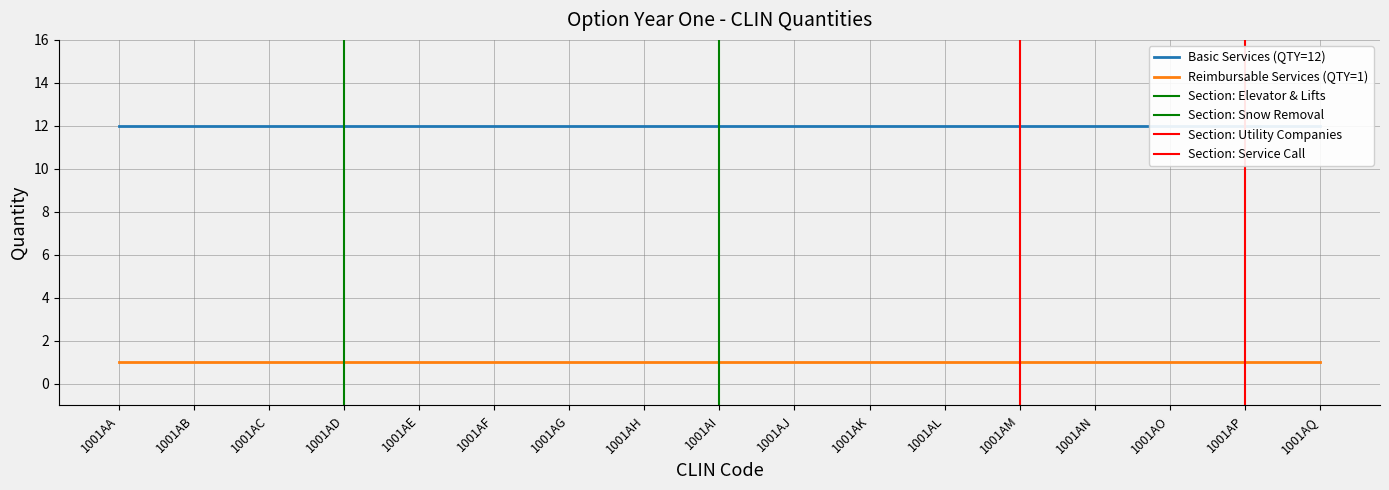

Rank the series by their maximum value, from highest to lowest.

Basic Services (QTY=12), Reimbursable Services (QTY=1)